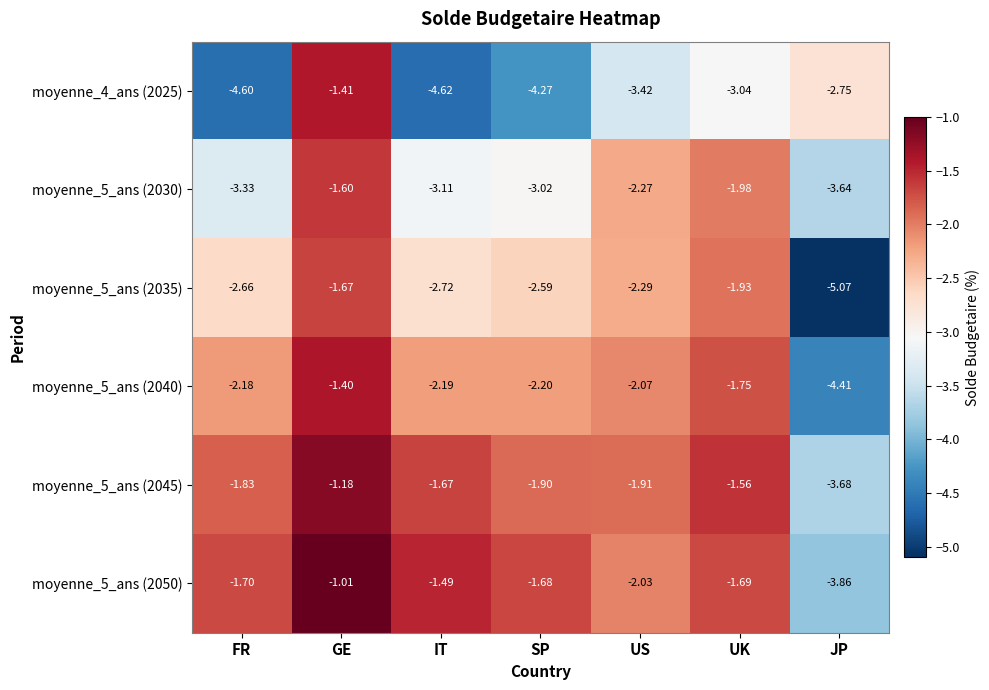

Which series has the largest range (max minus min)?

moyenne_5_ans (2035)